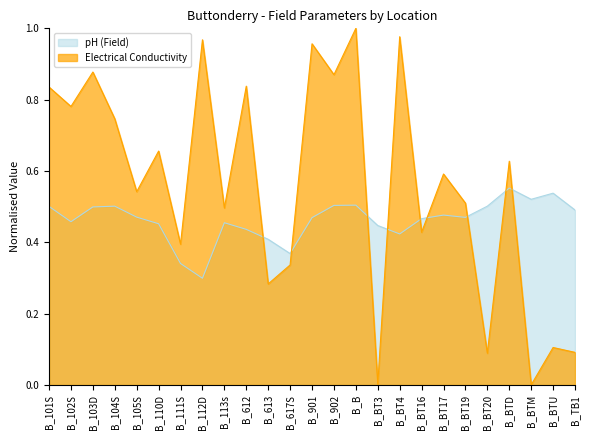

How many lines are shown in the chart?

2